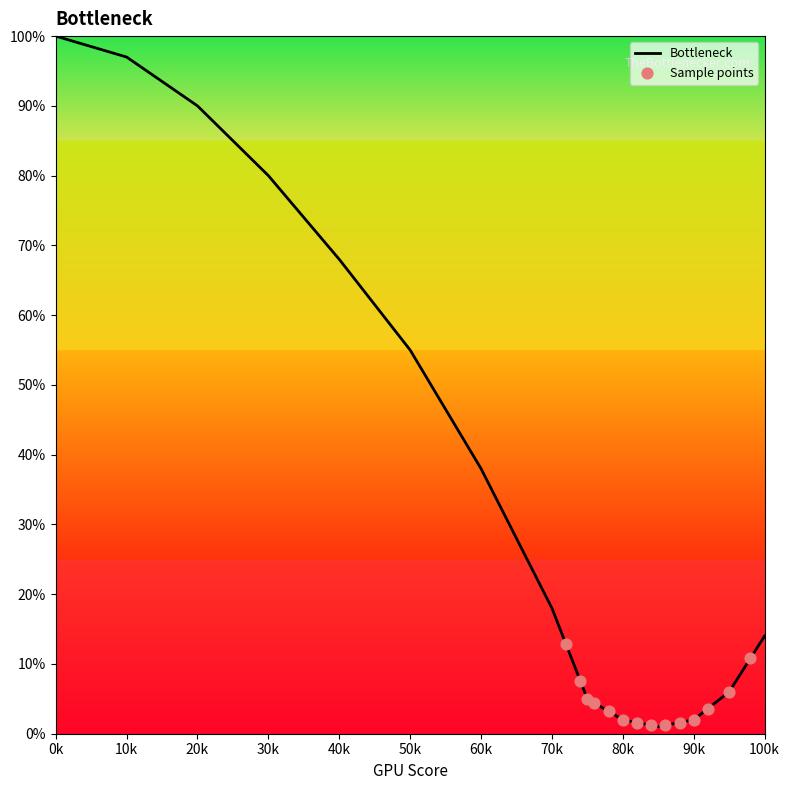

At how many categories does at least one series exceed 29?

7